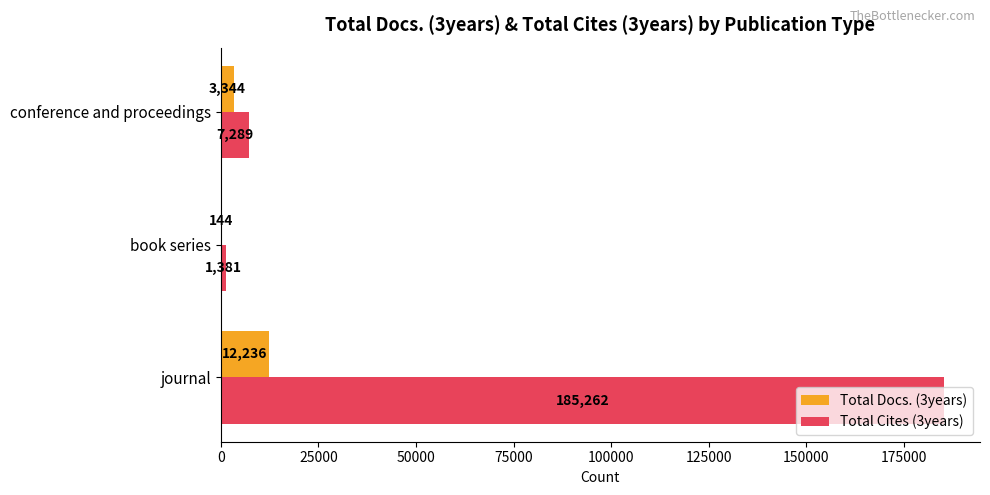

What are all the series names shown in the legend?

Total Docs. (3years), Total Cites (3years)